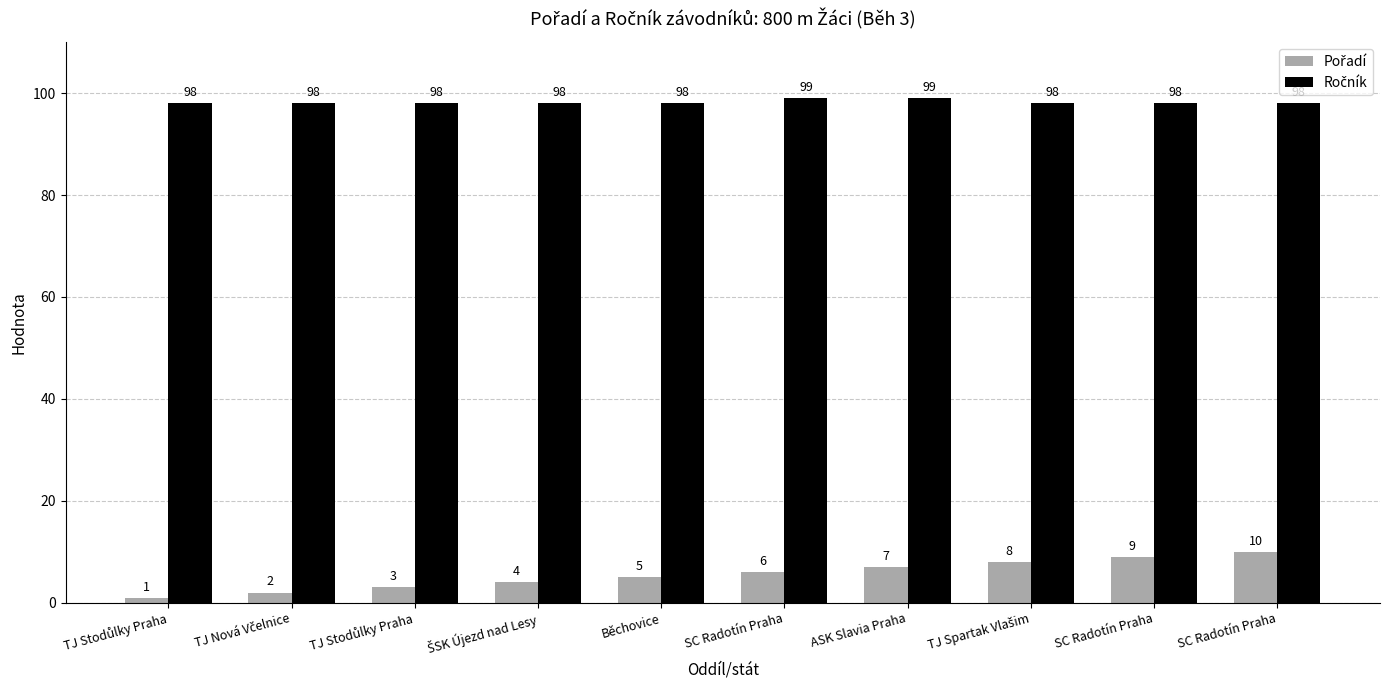

What is the label of the 2nd bar from the left?

TJ Nová Včelnice